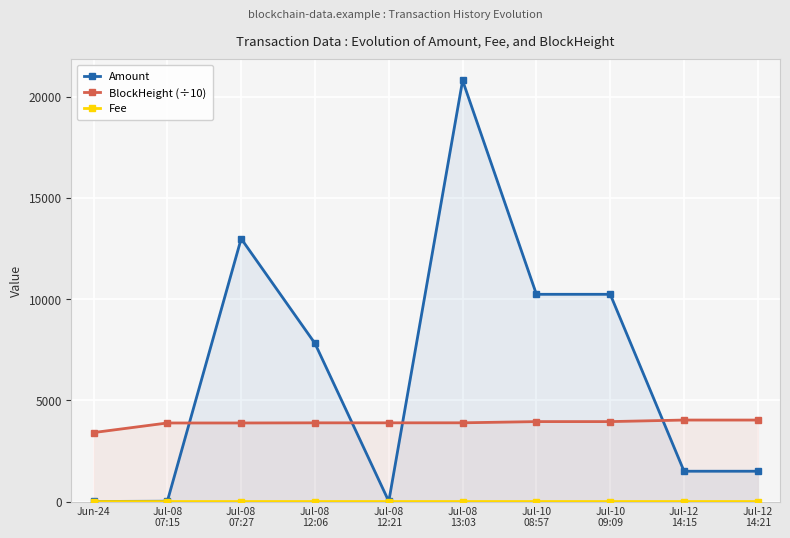

At which label is Amount closest to 10397?

Jul-10
08:57